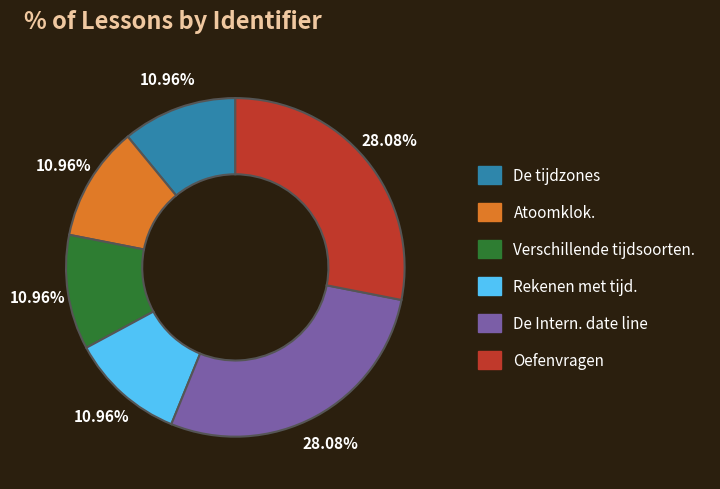

What is the ratio of the value at Atoomklok. to the value at Oefenvragen?

0.4